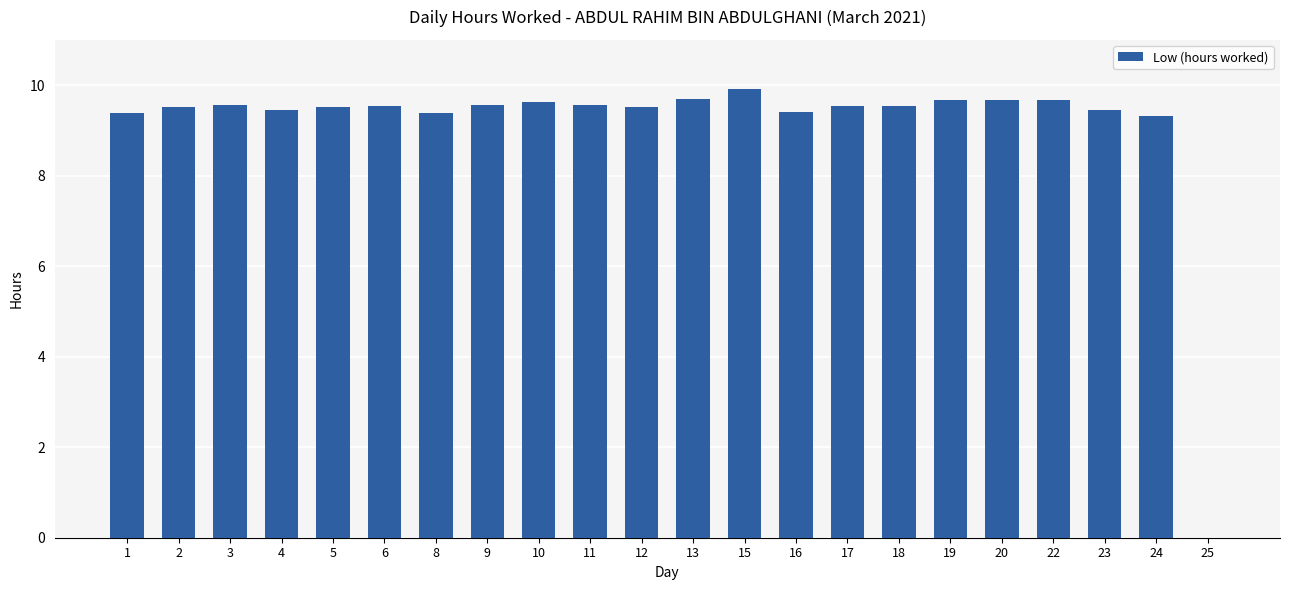

What is the ratio of the value at 24 to the value at 18?

1.0